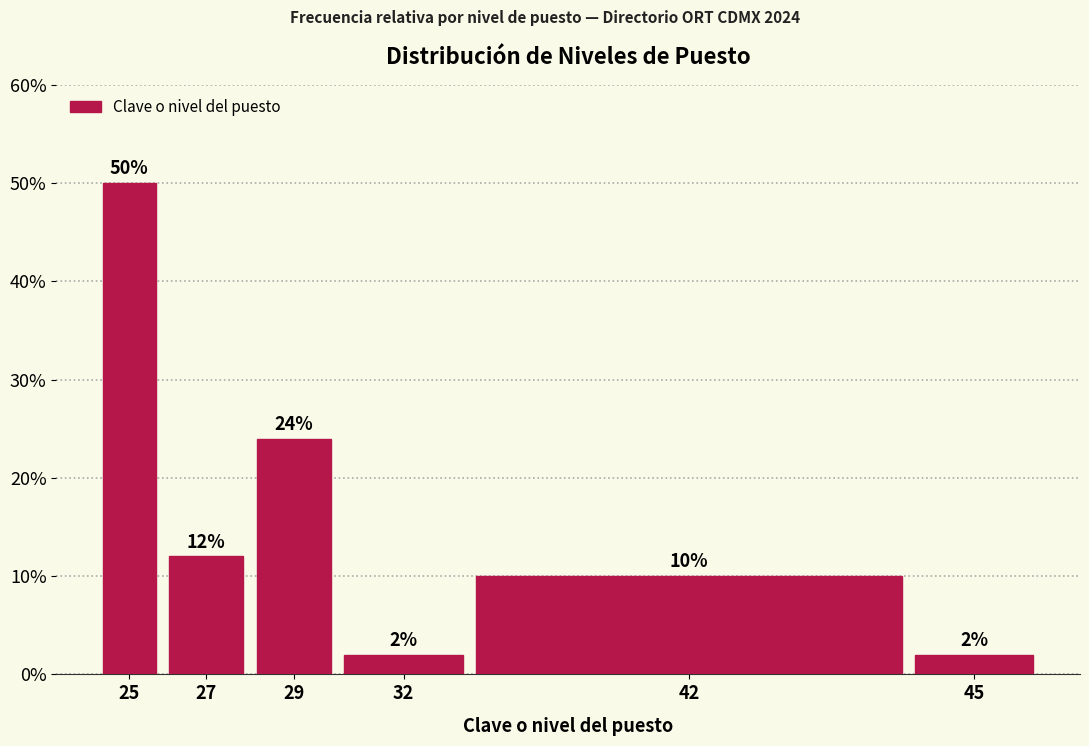

Reading left to right, extract all data points from this chart.

25=50	27=12	29=24	32=2	42=10	45=2